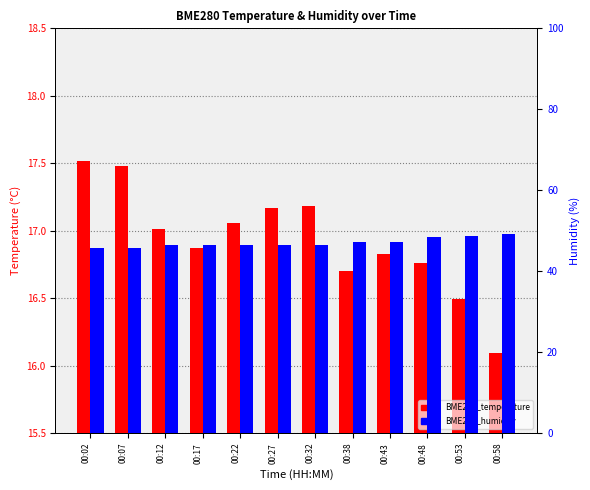

Which series changed the most between 00:32 and 00:48?

BME280_humidity